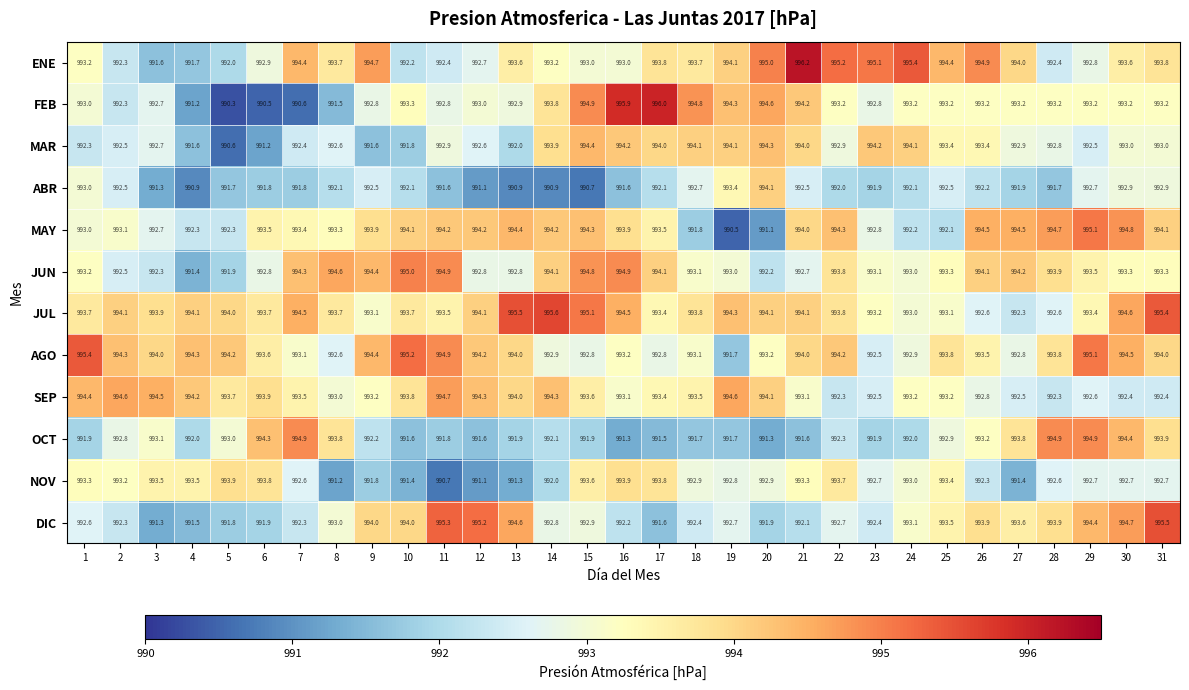

The value of FEB at 4 is 464.9. True or false?

False